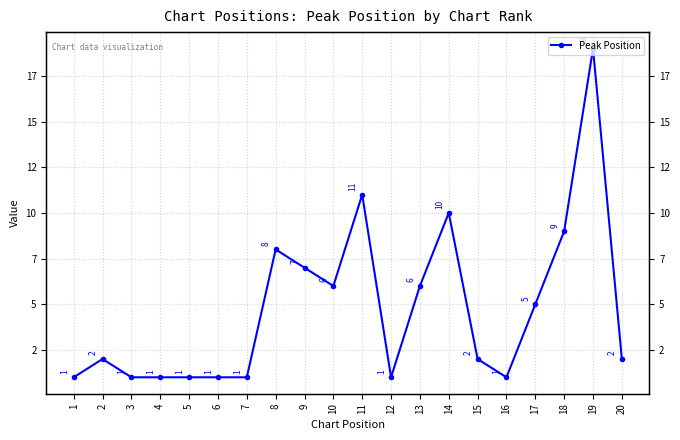

Count the number of values greater than 2.

9